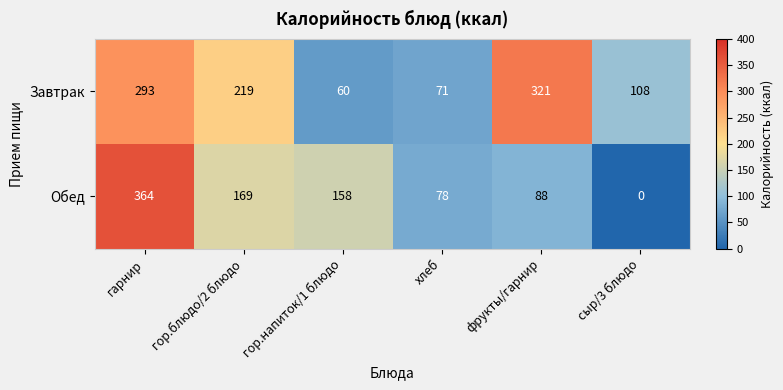

What is the total value across all series at сыр/3 блюдо?

108